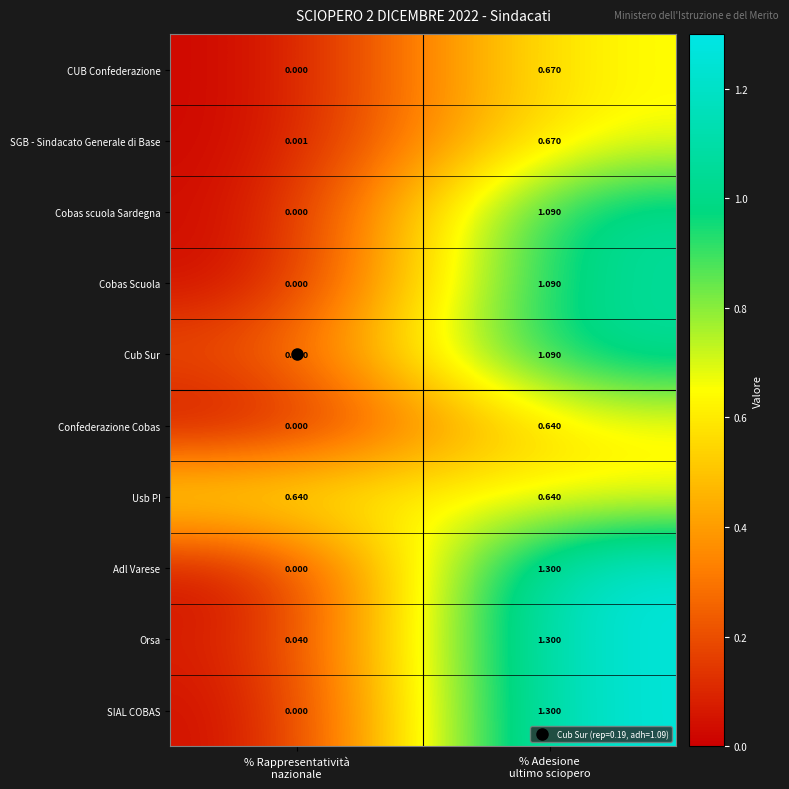

Which series has the largest total across all categories?

Orsa